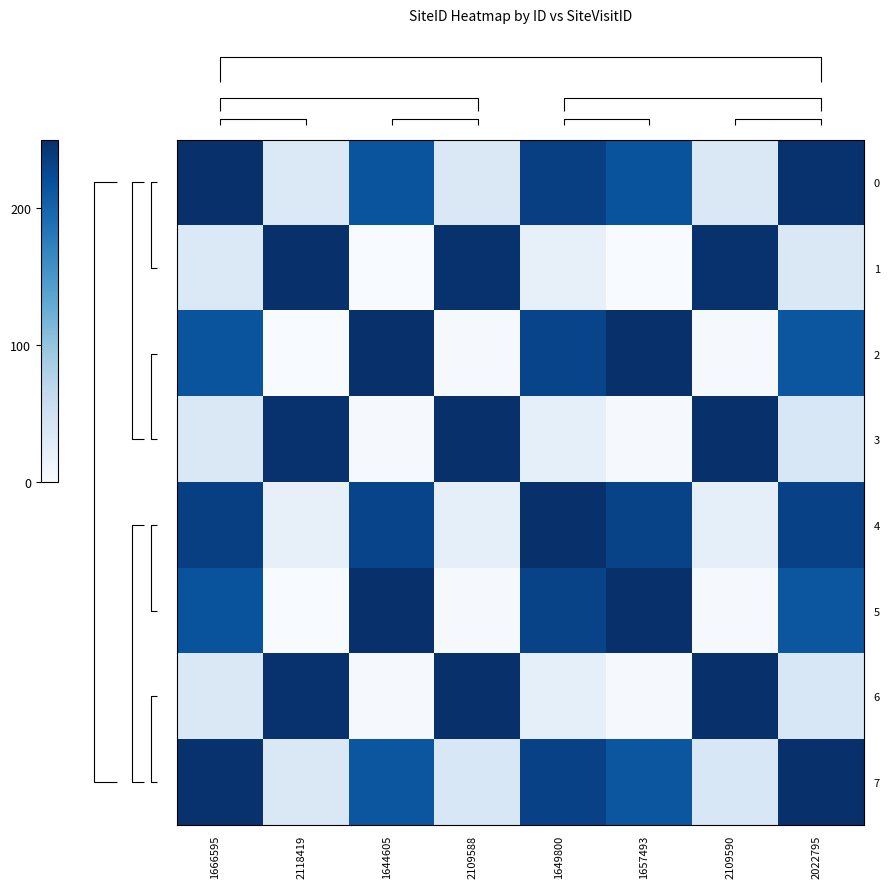

What is the spread (max minus min) of values at 2109590?

247.9